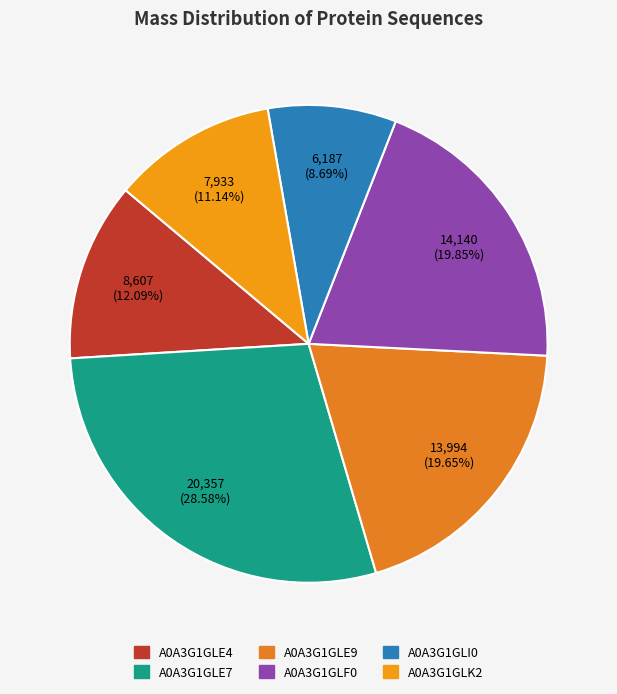

What percentage is NOT represented by A0A3G1GLE7?

71.4%